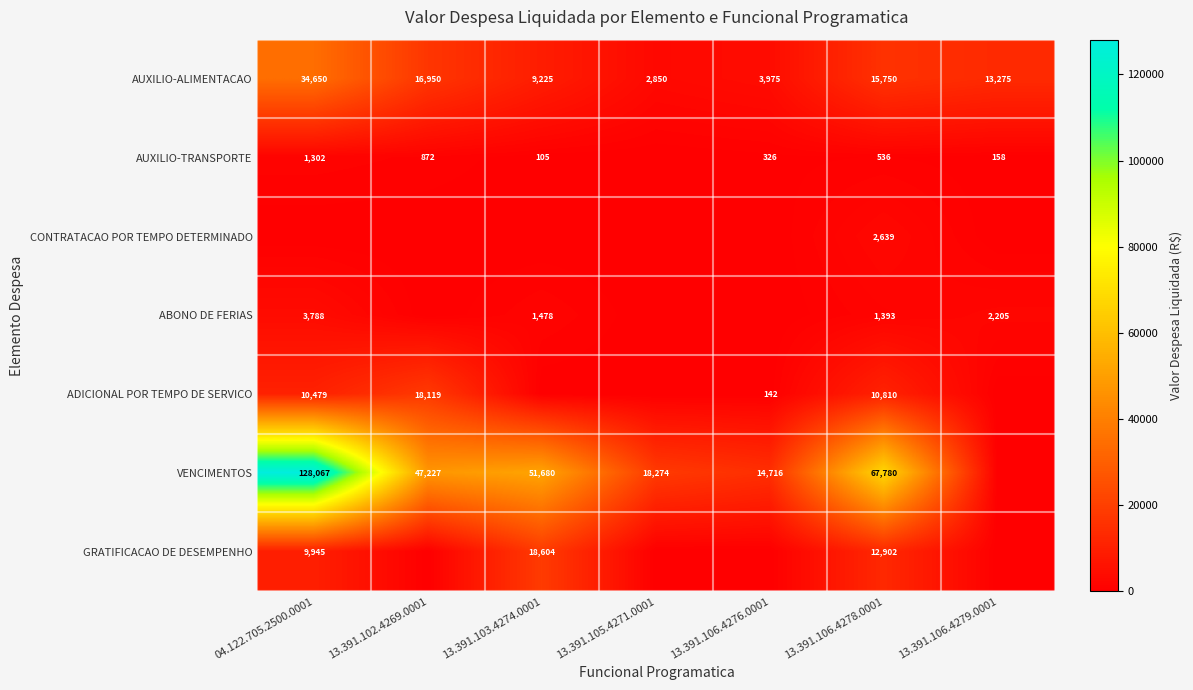

Rank the series at 13.391.106.4278.0001 from lowest to highest value.

AUXILIO-TRANSPORTE, ABONO DE FERIAS, CONTRATACAO POR TEMPO DETERMINADO, ADICIONAL POR TEMPO DE SERVICO, GRATIFICACAO DE DESEMPENHO, AUXILIO-ALIMENTACAO, VENCIMENTOS